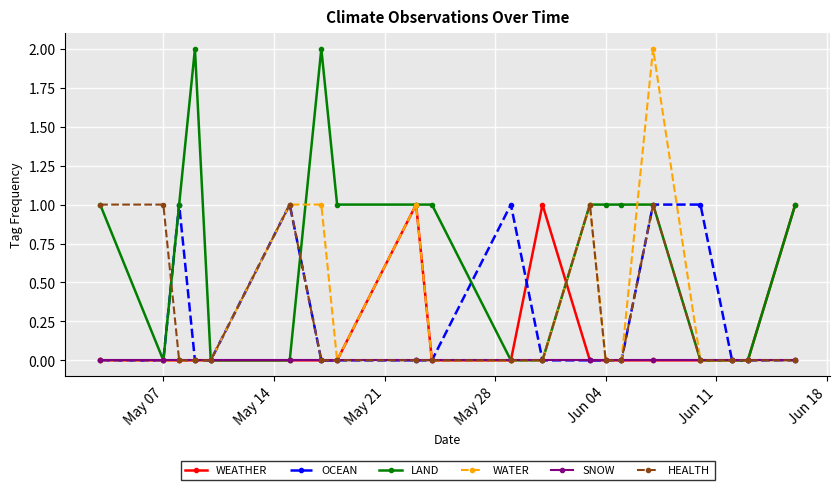

True or false: WATER has more than 0 interior local peaks.

True